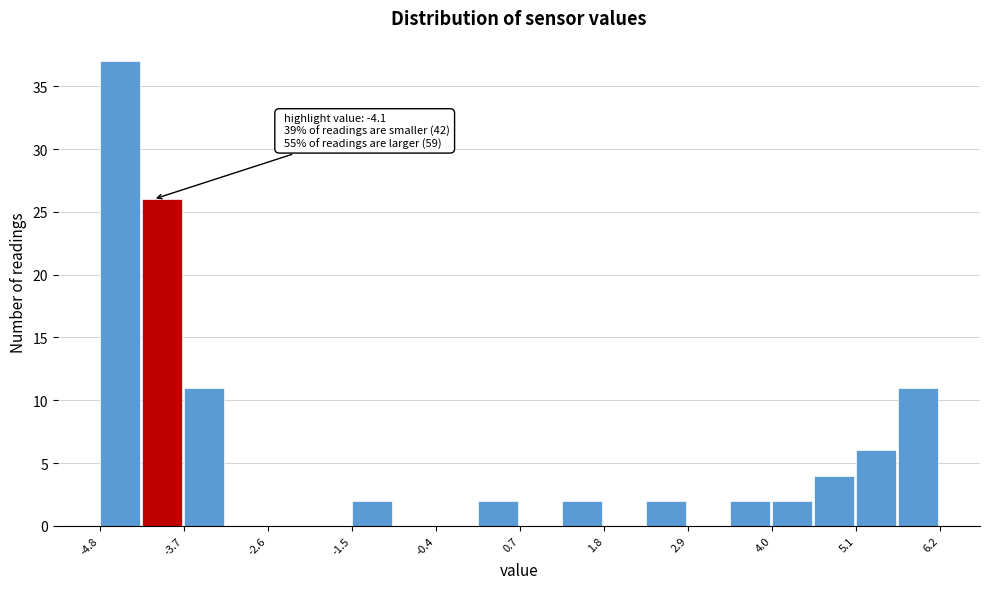

Around what value on the x-axis is the tallest bar? Give the approximate position of its centre, as read against the axis.

-4.6